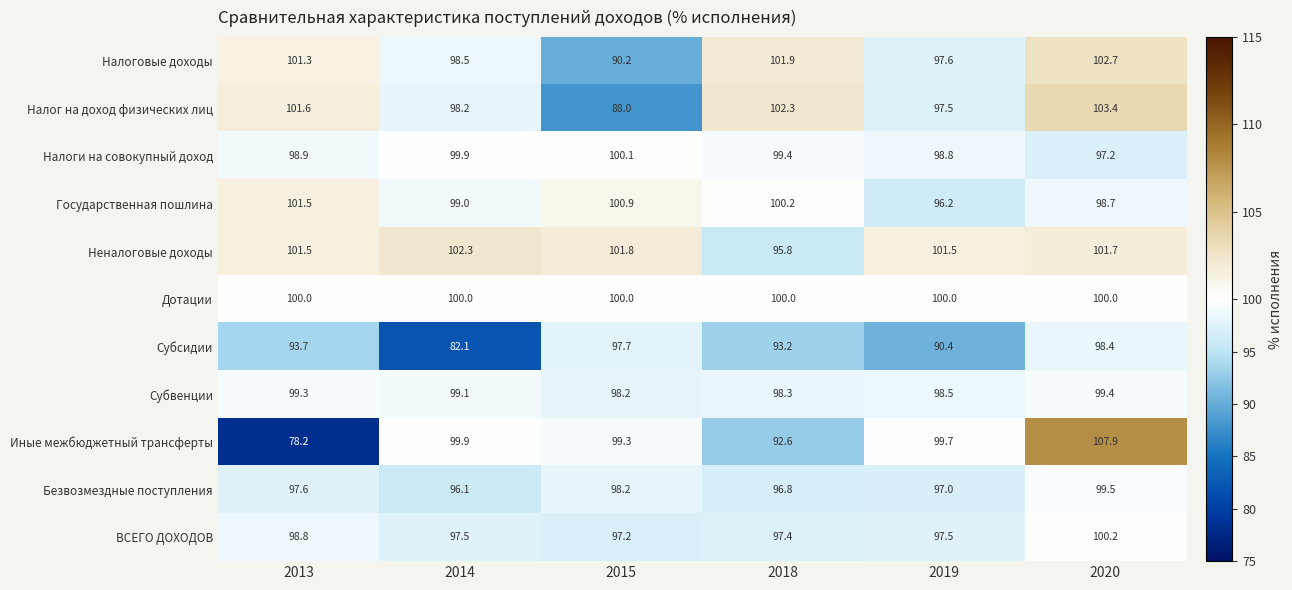

Is the value of Дотации at 2015 greater than the value of Налоги на совокупный доход at 2013?

Yes